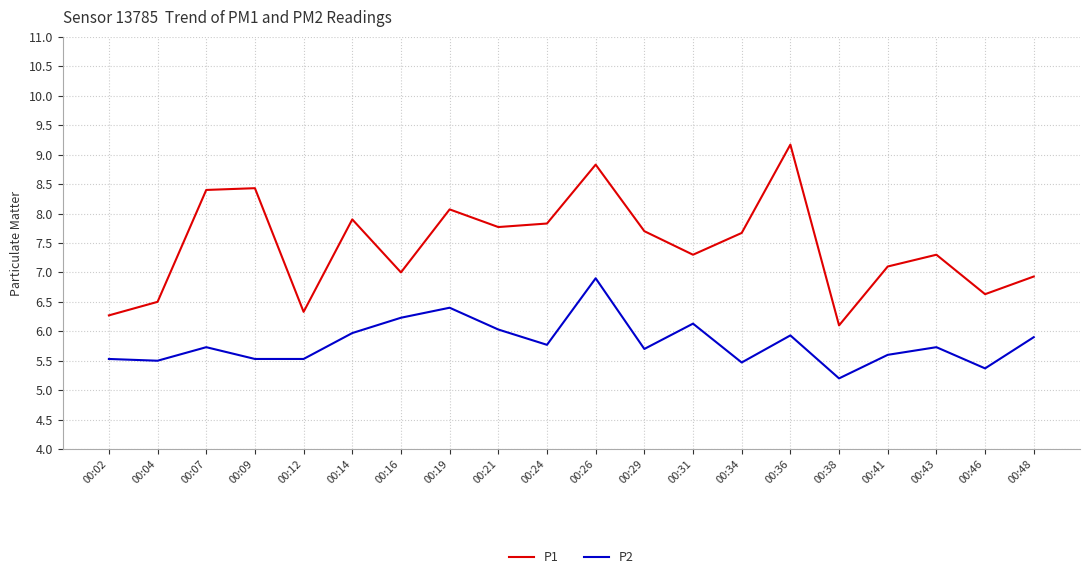

Which category has the highest value in the P1 series?

00:36